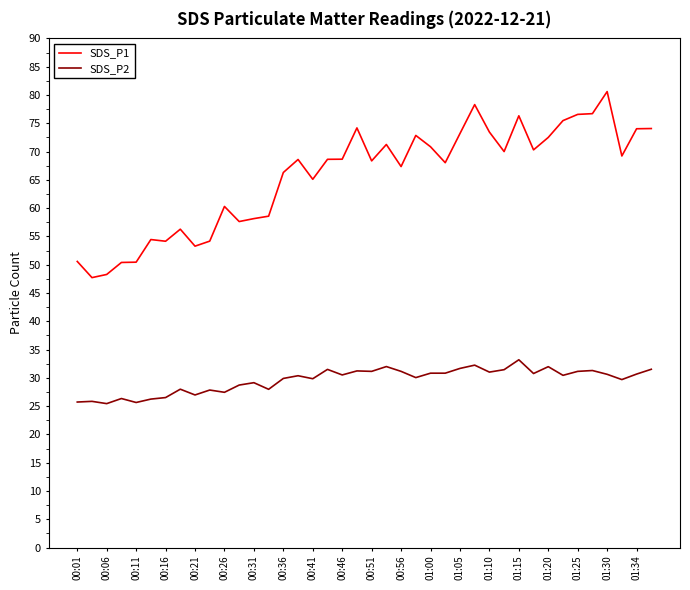

List the series in order of their peak value, highest first.

SDS_P1, SDS_P2